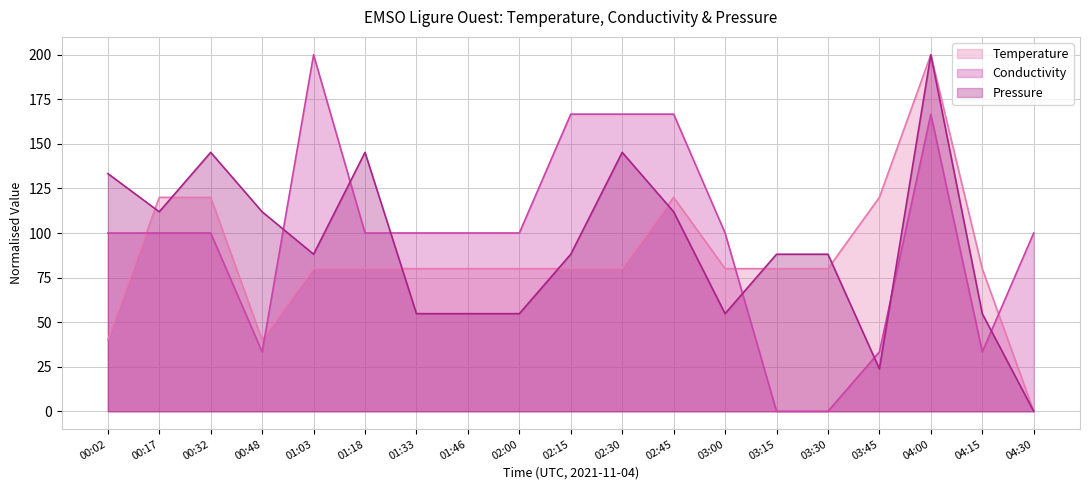

Is it true that Pressure equals 142.7 at 02:15?

False